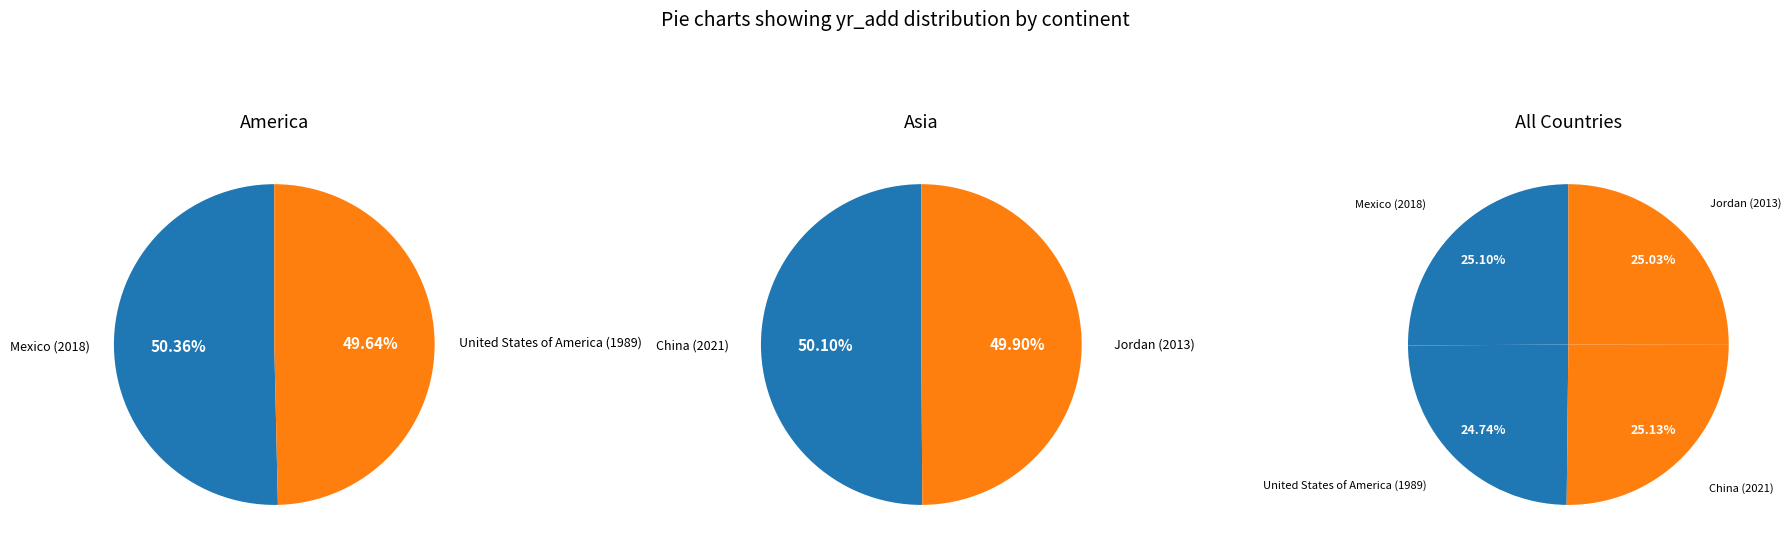

Between America and Asia, which series saw the biggest shift?

America